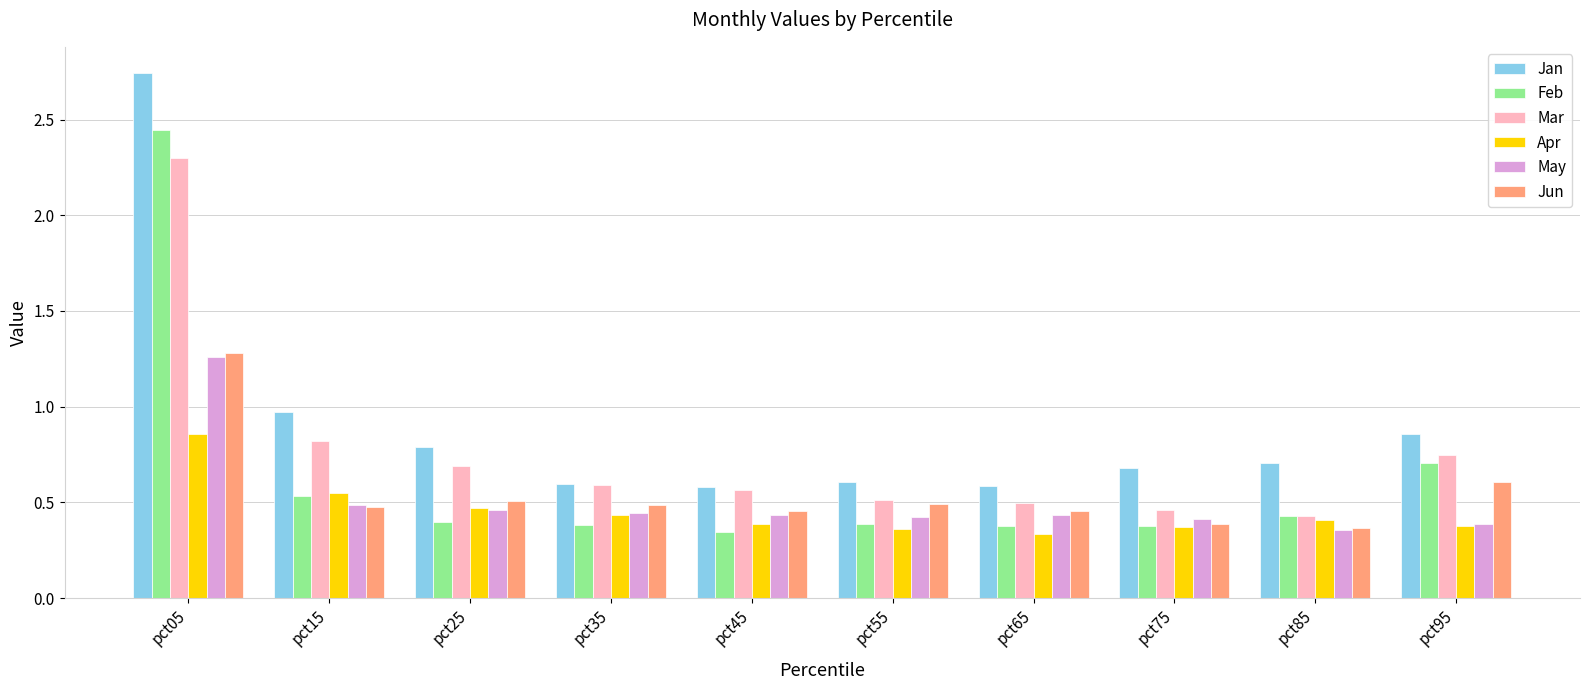

At which category does the chart reach its peak across all series?

pct05